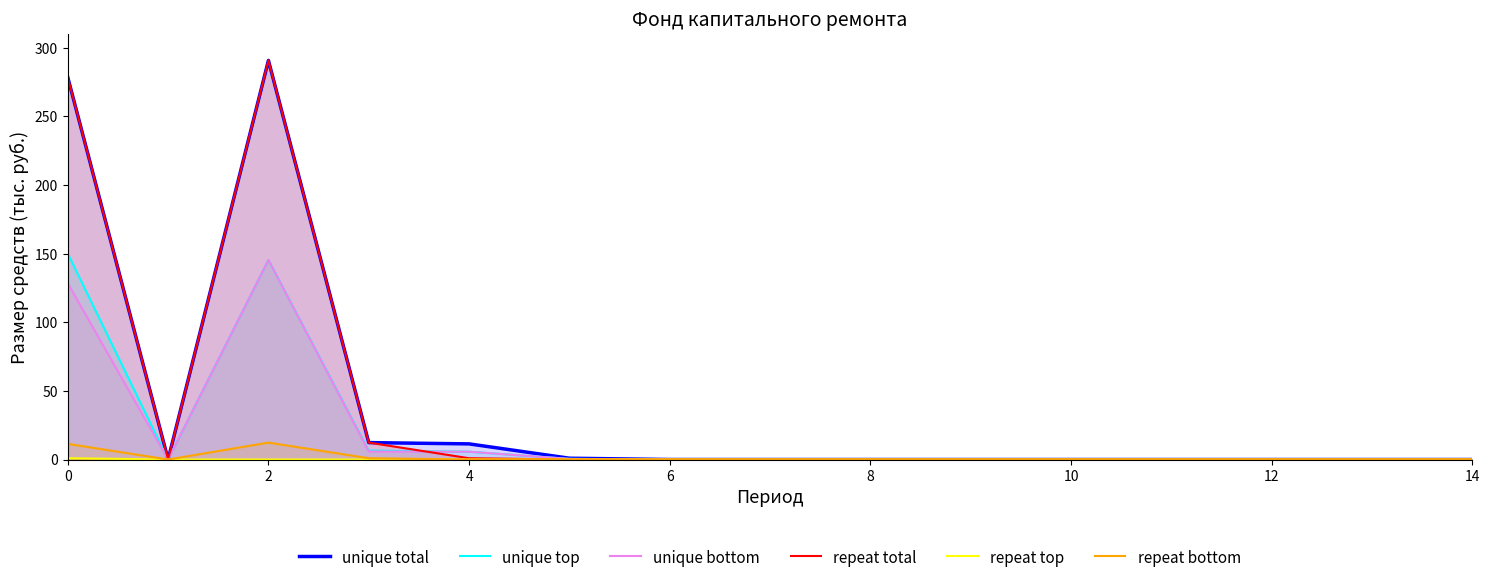

The repeat bottom series shows 0.0 at 9. True or false?

True